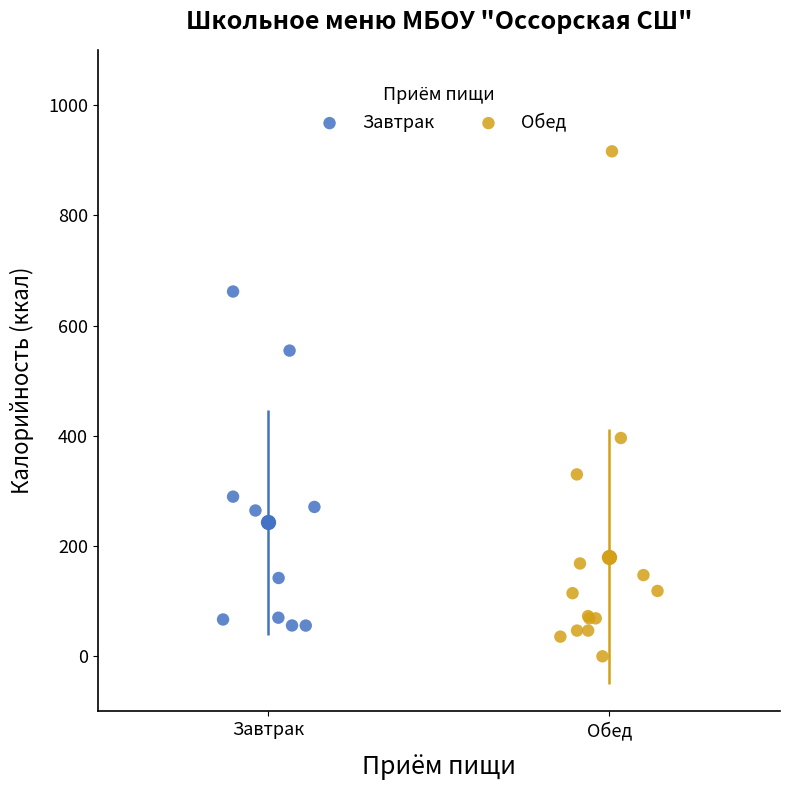

Which series reaches the minimum Y coordinate?

Обед